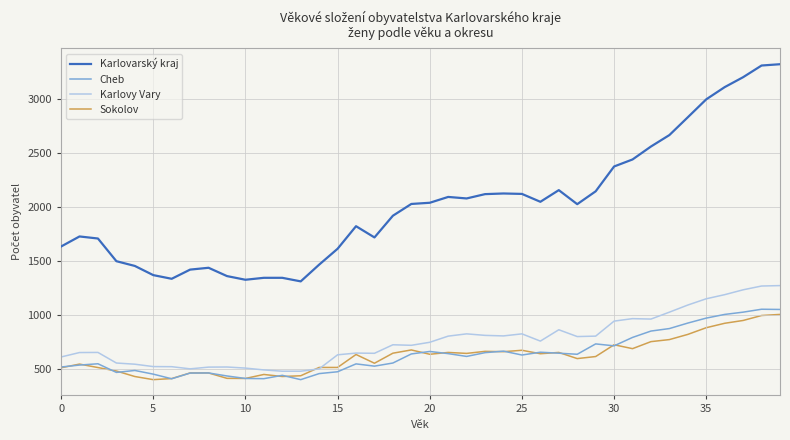

What are all the series names shown in the legend?

Karlovarský kraj, Cheb, Karlovy Vary, Sokolov